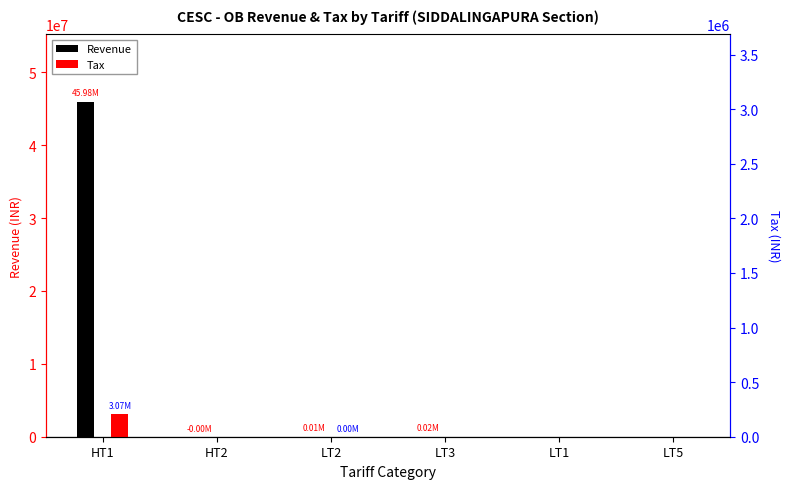

Which series has the largest total across all categories?

Revenue